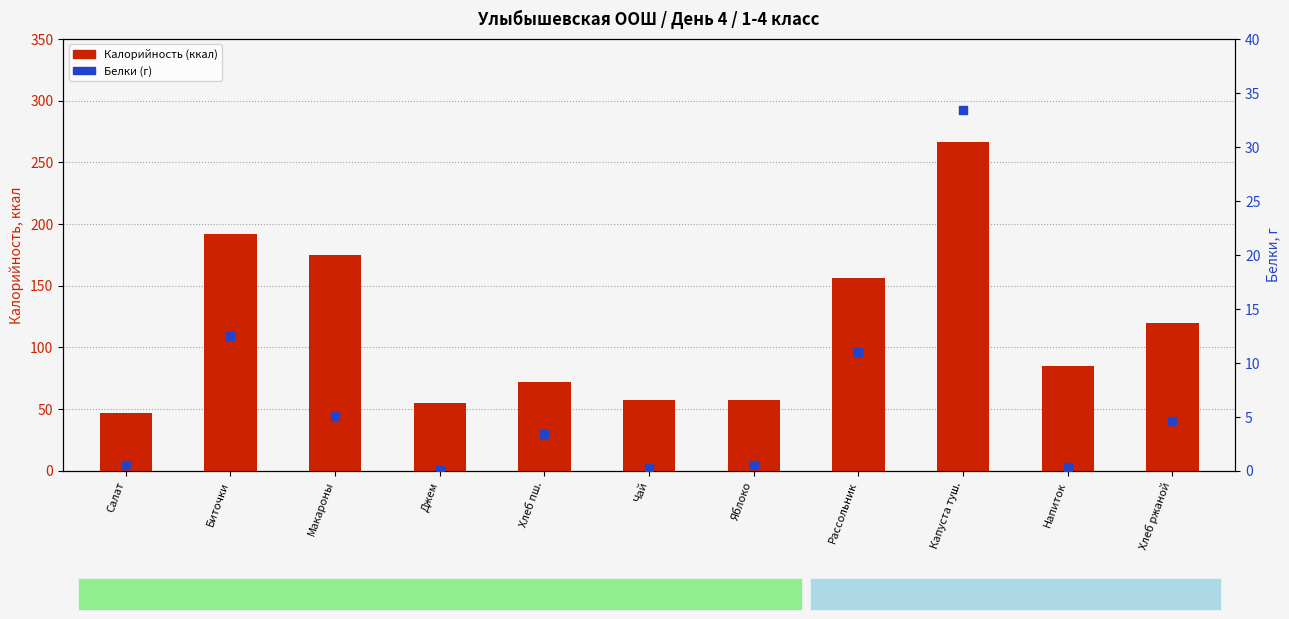

Which series has the widest spread of Y values?

Калорийность (ккал)